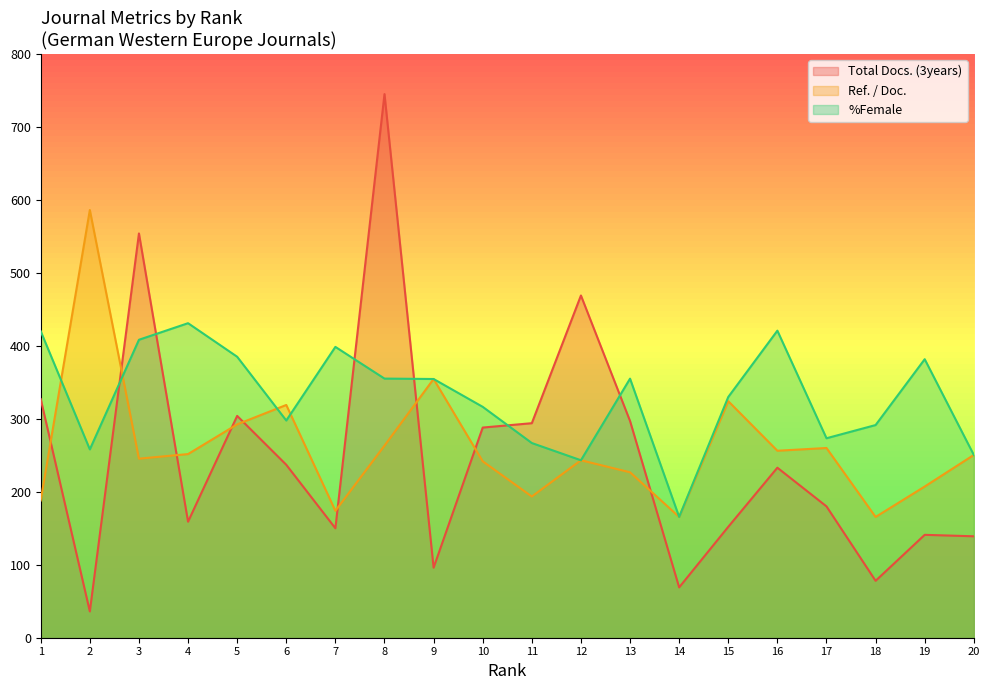

Reading left to right, extract all data points from this chart.

Total Docs. (3years): 327.0	36.0	554.0	159.0	304.0	237.0	150.0	745.0	96.0	288.0	294.0	469.0	297.0	69.0	152.0	233.0	180.0	78.0	141.0	139.0
Ref. / Doc.: 188.2	586.2	245.4	251.7	292.4	319.0	173.9	263.3	354.6	241.8	193.5	243.2	226.7	165.5	324.2	256.2	260.0	165.5	207.2	250.5
%Female: 420.0	258.1	408.3	431.0	385.0	297.7	398.6	355.1	354.6	316.4	266.8	243.2	355.0	165.5	329.9	420.8	273.4	291.4	381.7	250.5